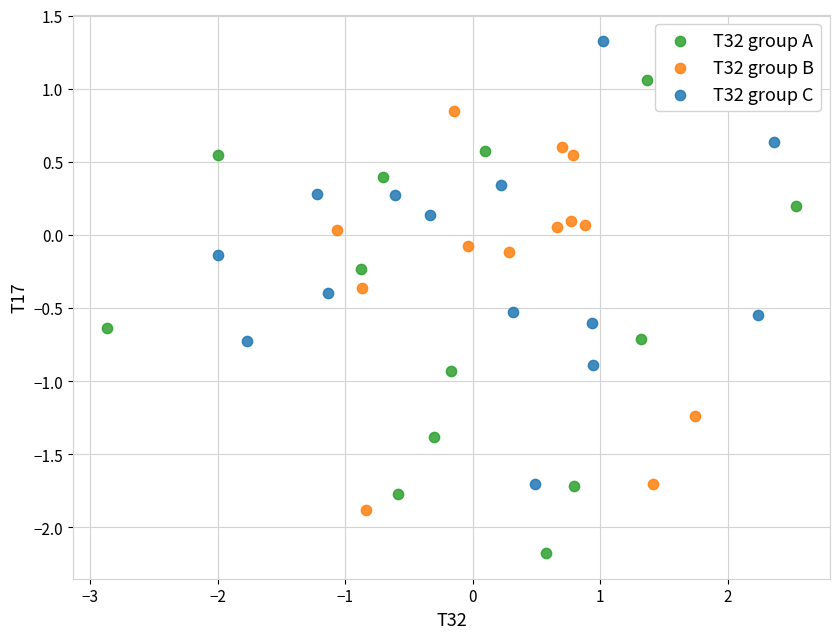

Which series has the widest spread of Y values?

T32 group A